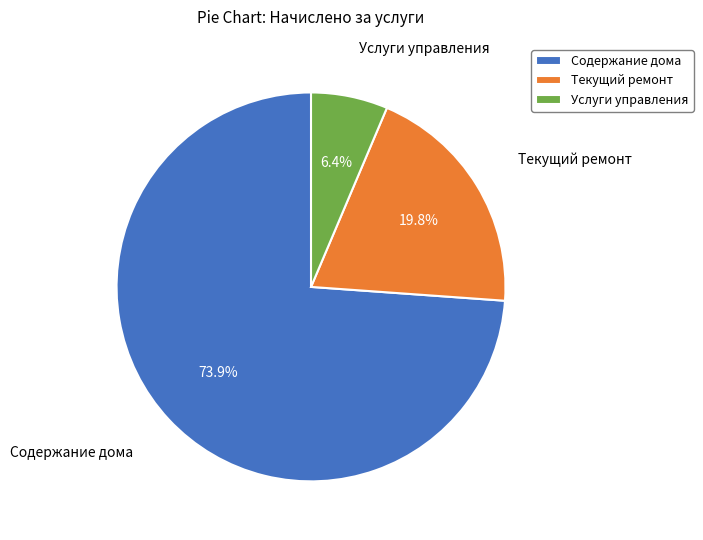

To the nearest percent, what portion does Текущий ремонт represent?

20%